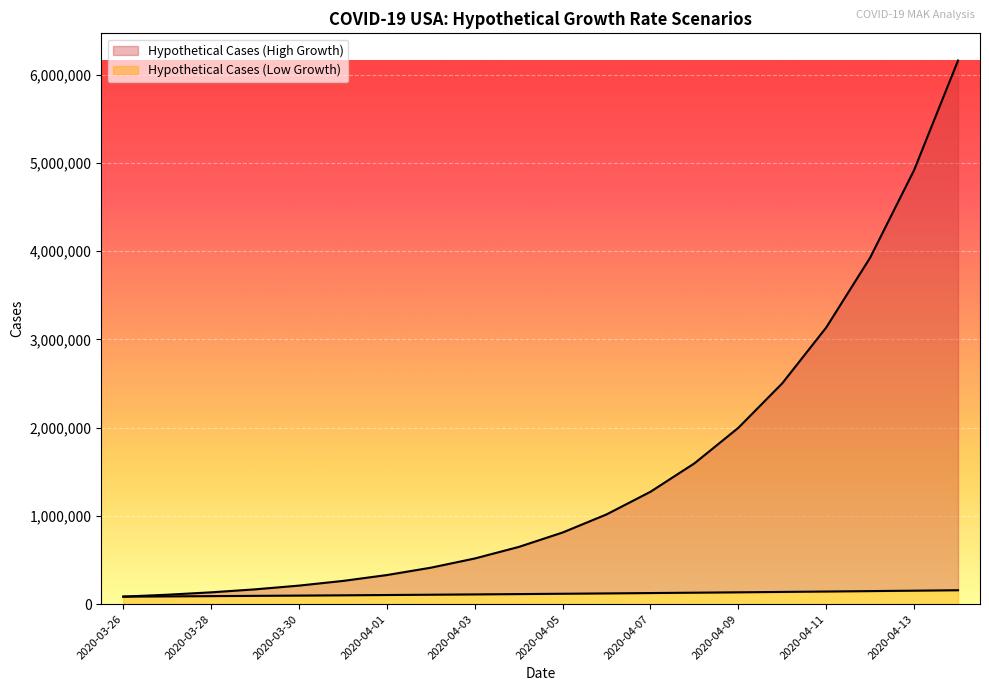

How many categories are shown in the chart?

20